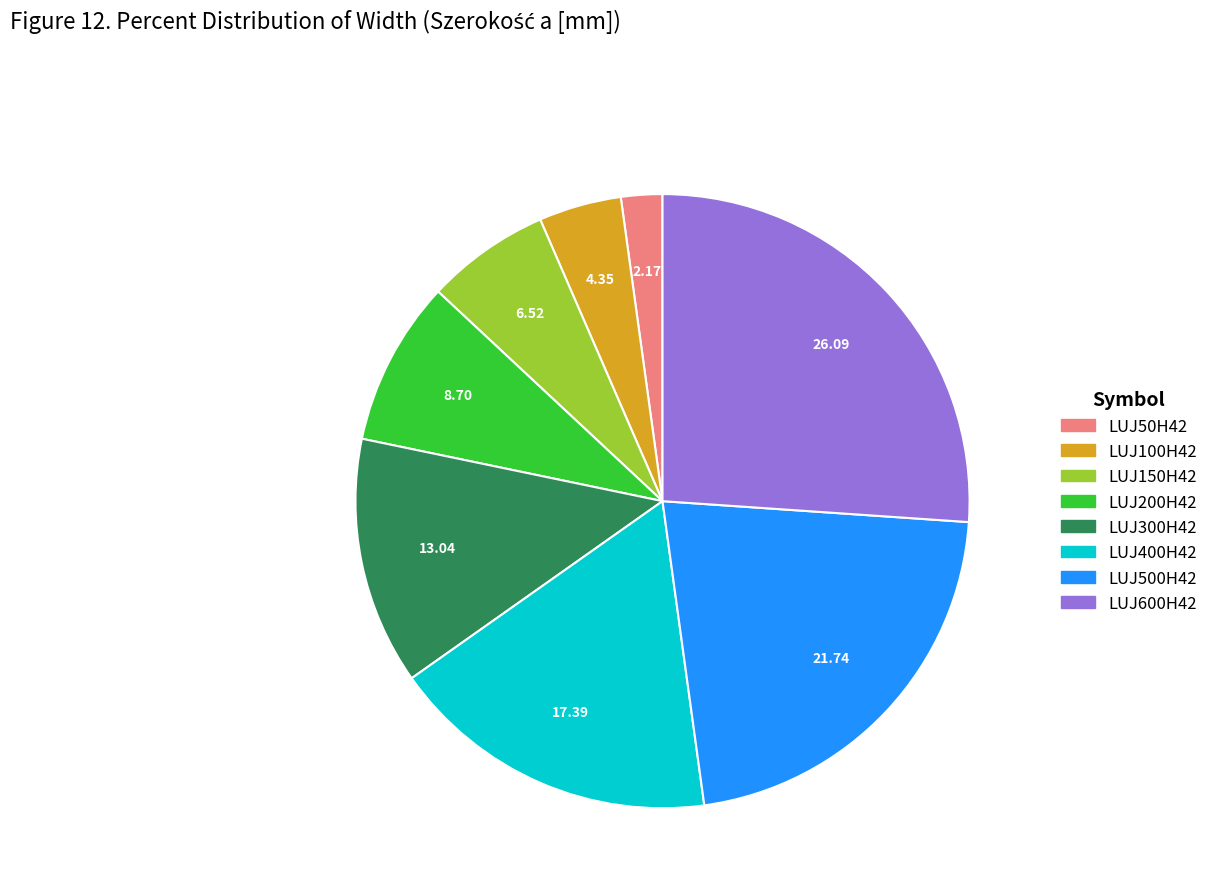

Rank the categories by value from lowest to highest.

LUJ50H42, LUJ100H42, LUJ150H42, LUJ200H42, LUJ300H42, LUJ400H42, LUJ500H42, LUJ600H42